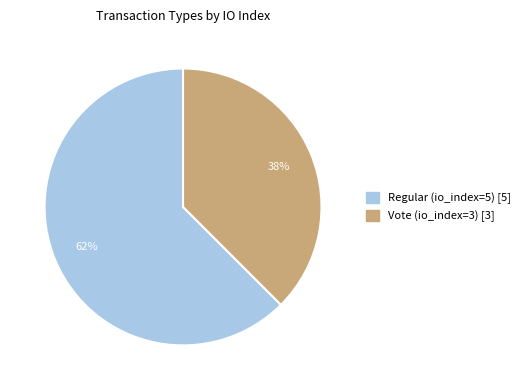

To the nearest percent, what is the combined percentage of Vote (io_index=3) and Regular (io_index=5)?

100%